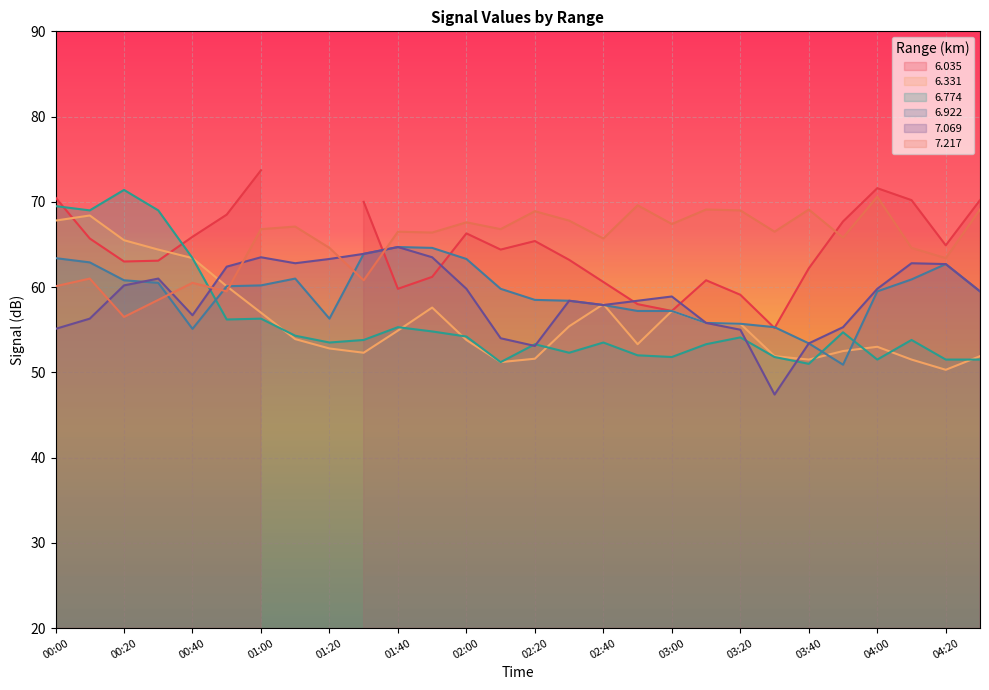

How many data points in   6.922 are less than 59?

12